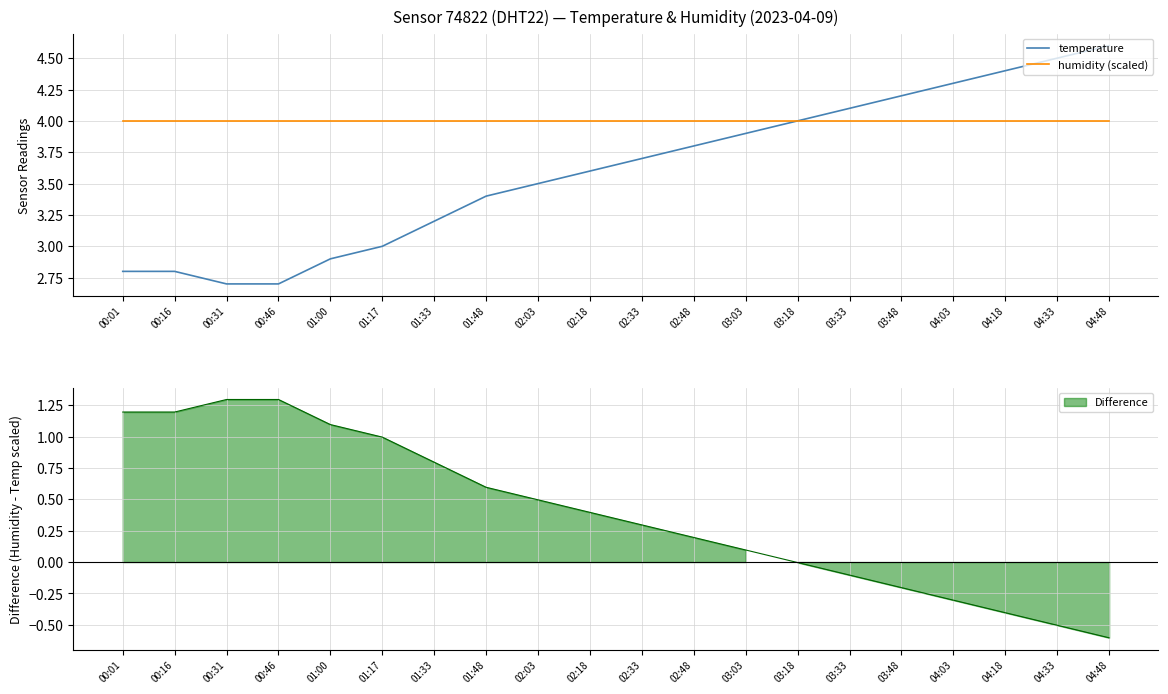

True or false: humidity (scaled) has a value of 4.0 at 02:48.

True